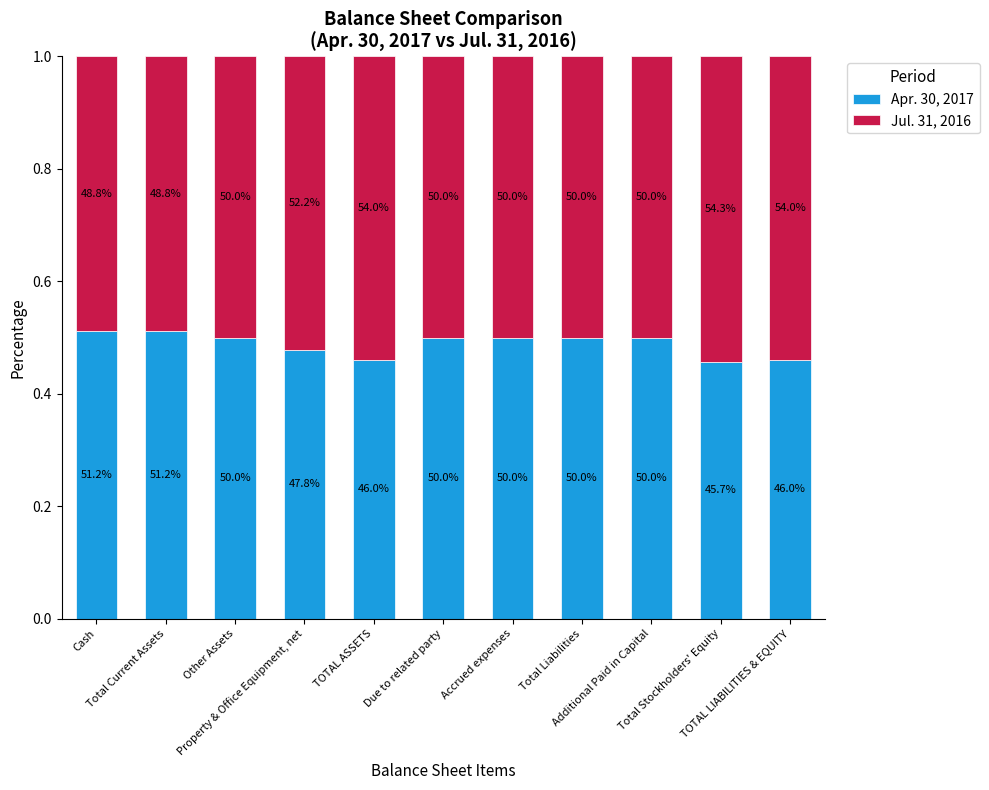

What is the difference between the maximum and second lowest values in the Jul. 31, 2016 series?

0.1